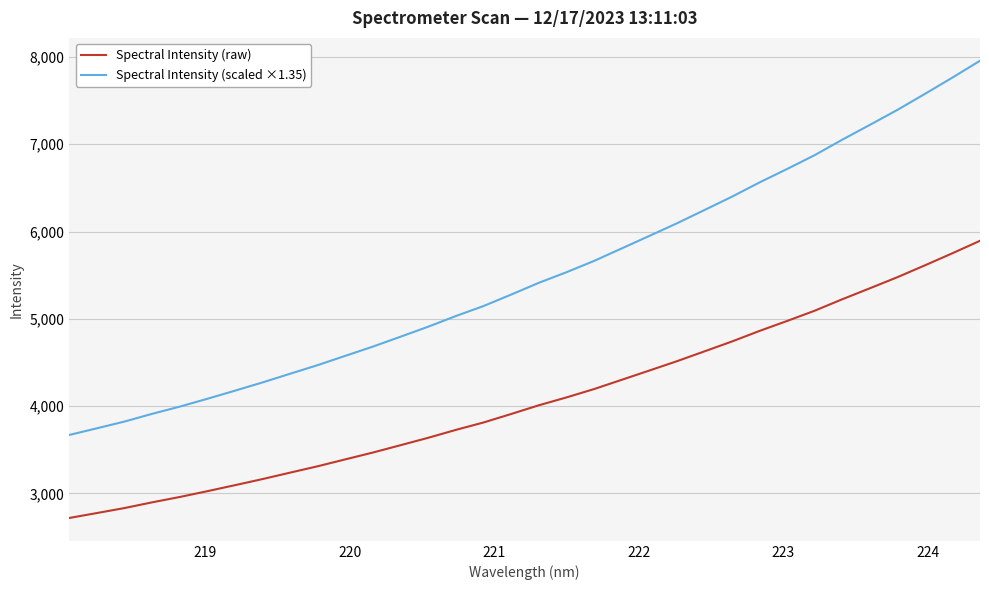

What is the difference between the maximum and minimum values in the Spectral Intensity (scaled ×1.35) series?

4287.9